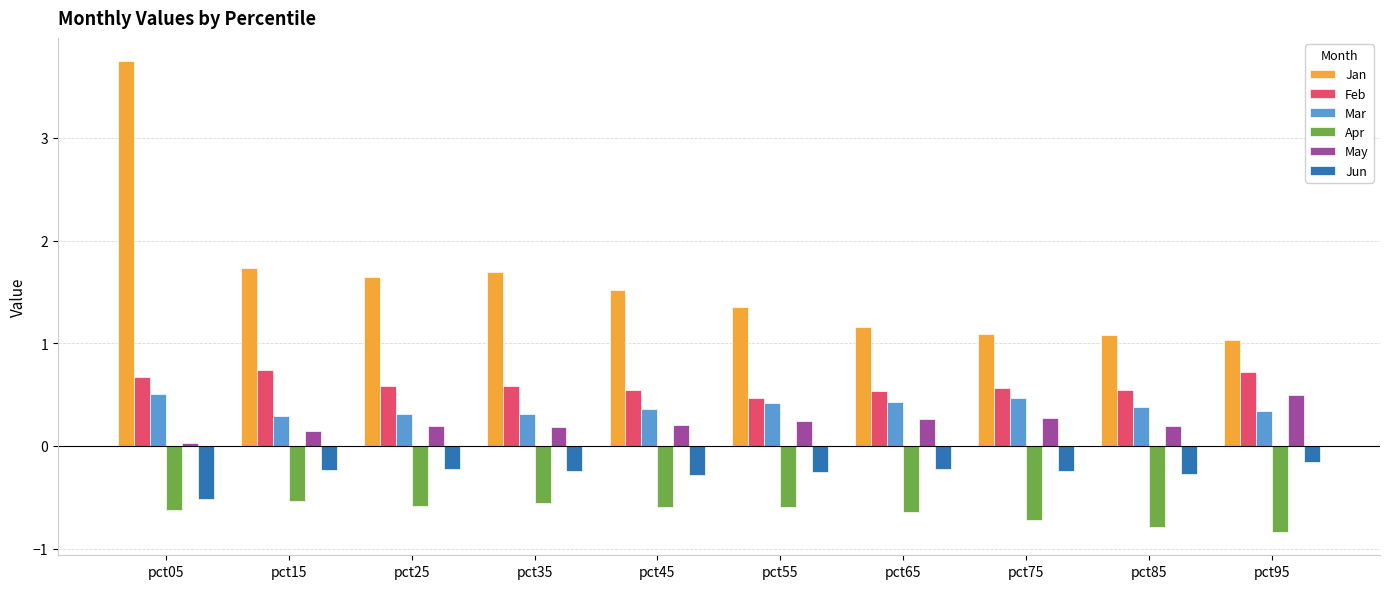

At which category is the sum across all series the highest?

pct05